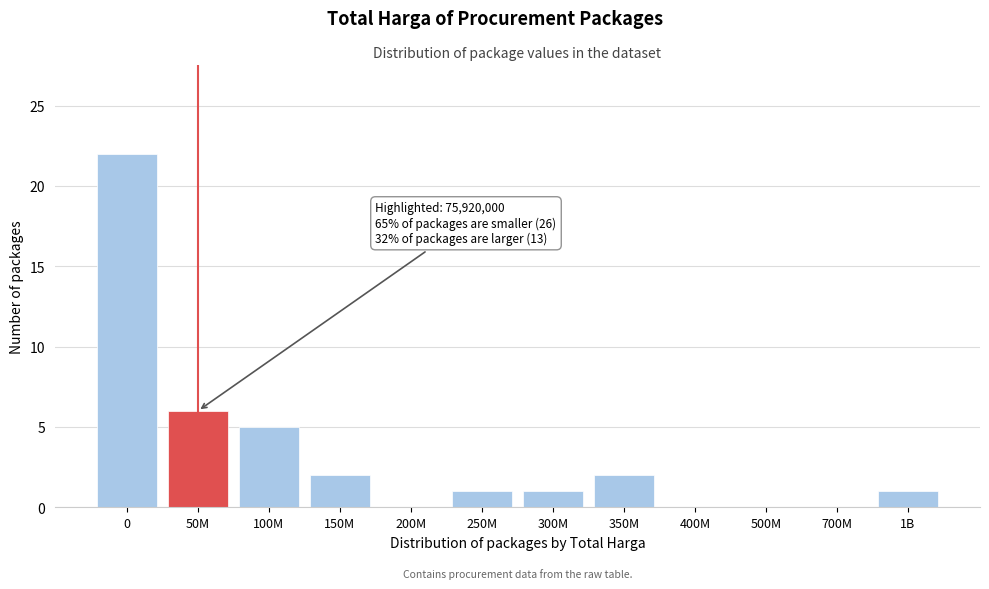

Reading left to right, extract all data points from this chart.

0=22	50M=6	100M=5	150M=2	200M=0	250M=1	300M=1	350M=2	400M=0	500M=0	700M=0	1B=1